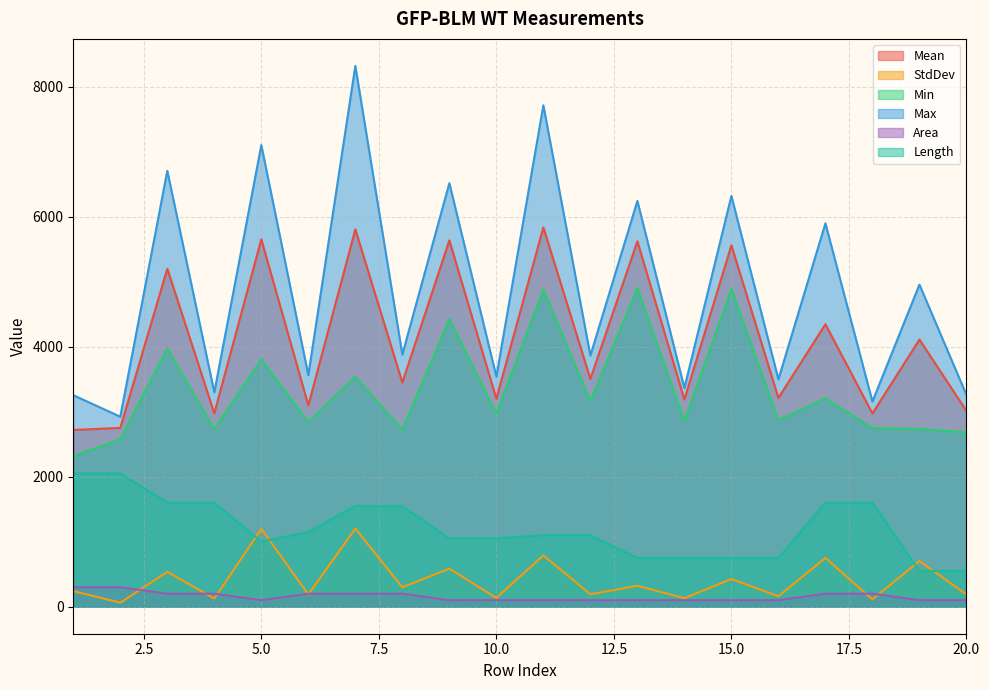

True or false: Max and StdDev cross at least once.

False